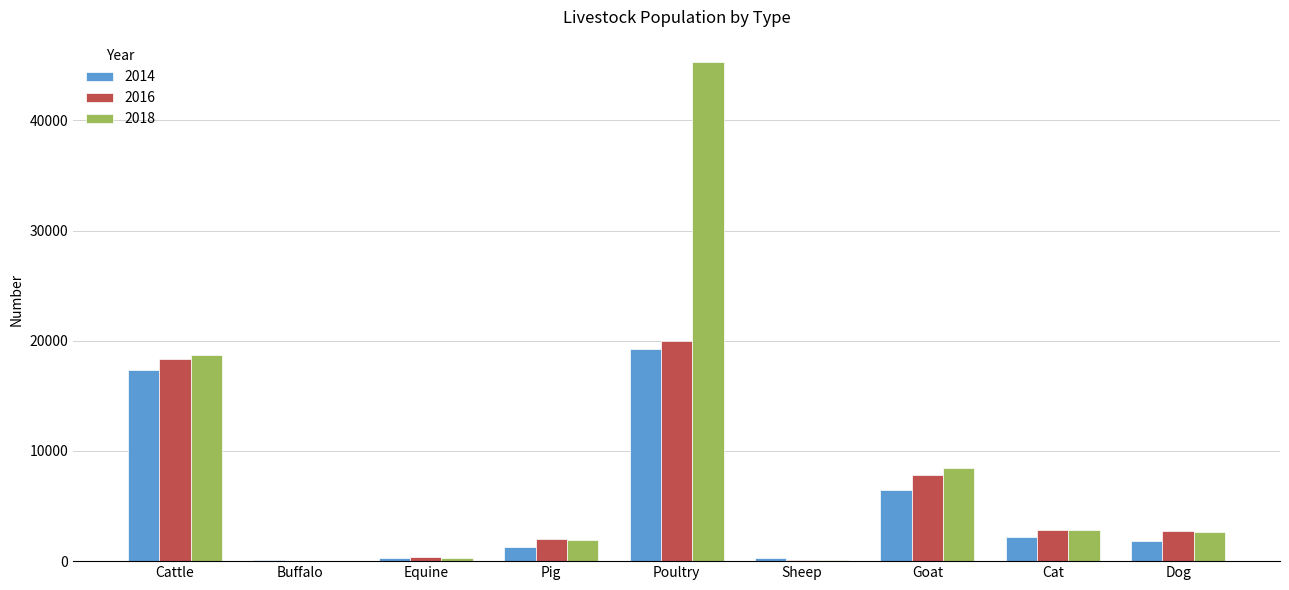

The 2018 series shows 2822 at Cat. True or false?

True